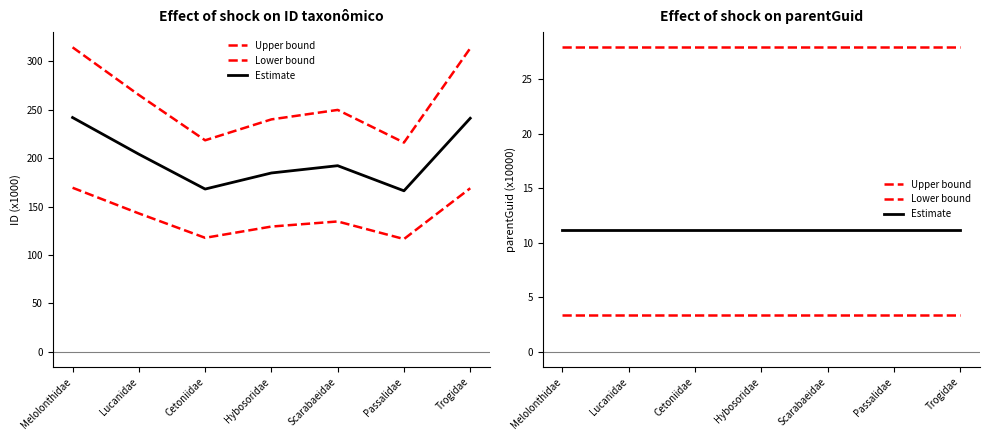

True or false: Lower bound and Upper bound intersect in this chart.

False